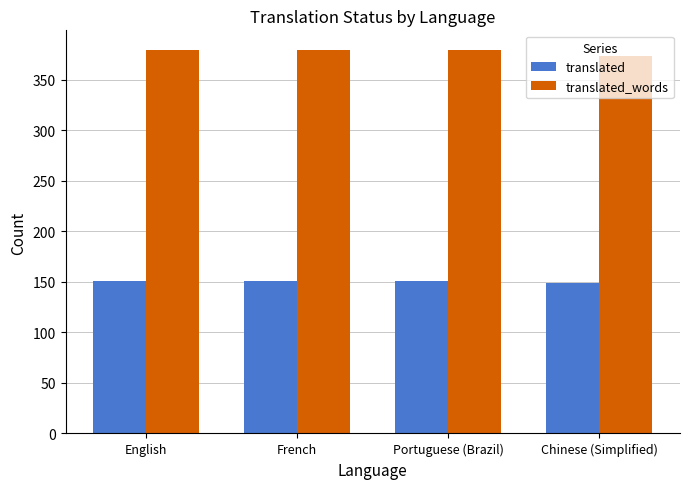

The value of translated_words at English is 228. True or false?

False